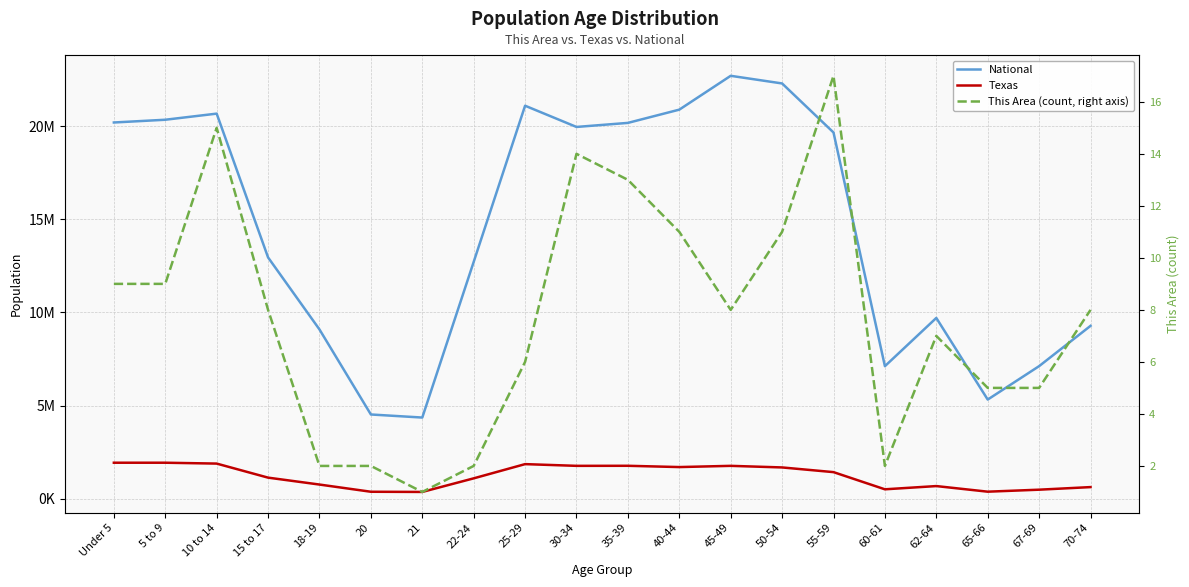

What is the label of the 16th point from the right?

18-19